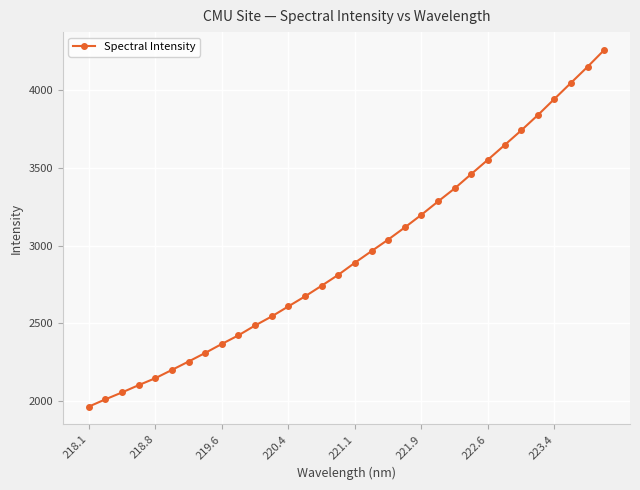

What is the value of the 6th point from the left?

2200.9